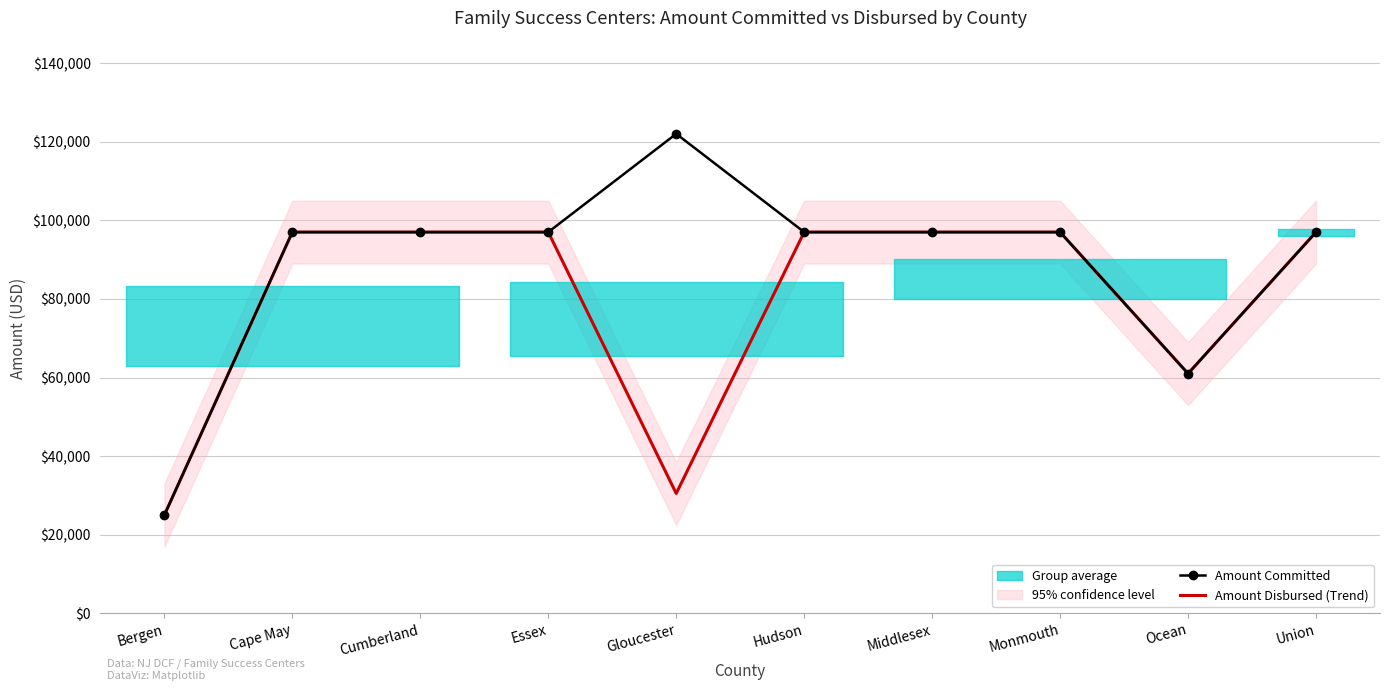

The Amount Committed series shows 30093 at Ocean. True or false?

False